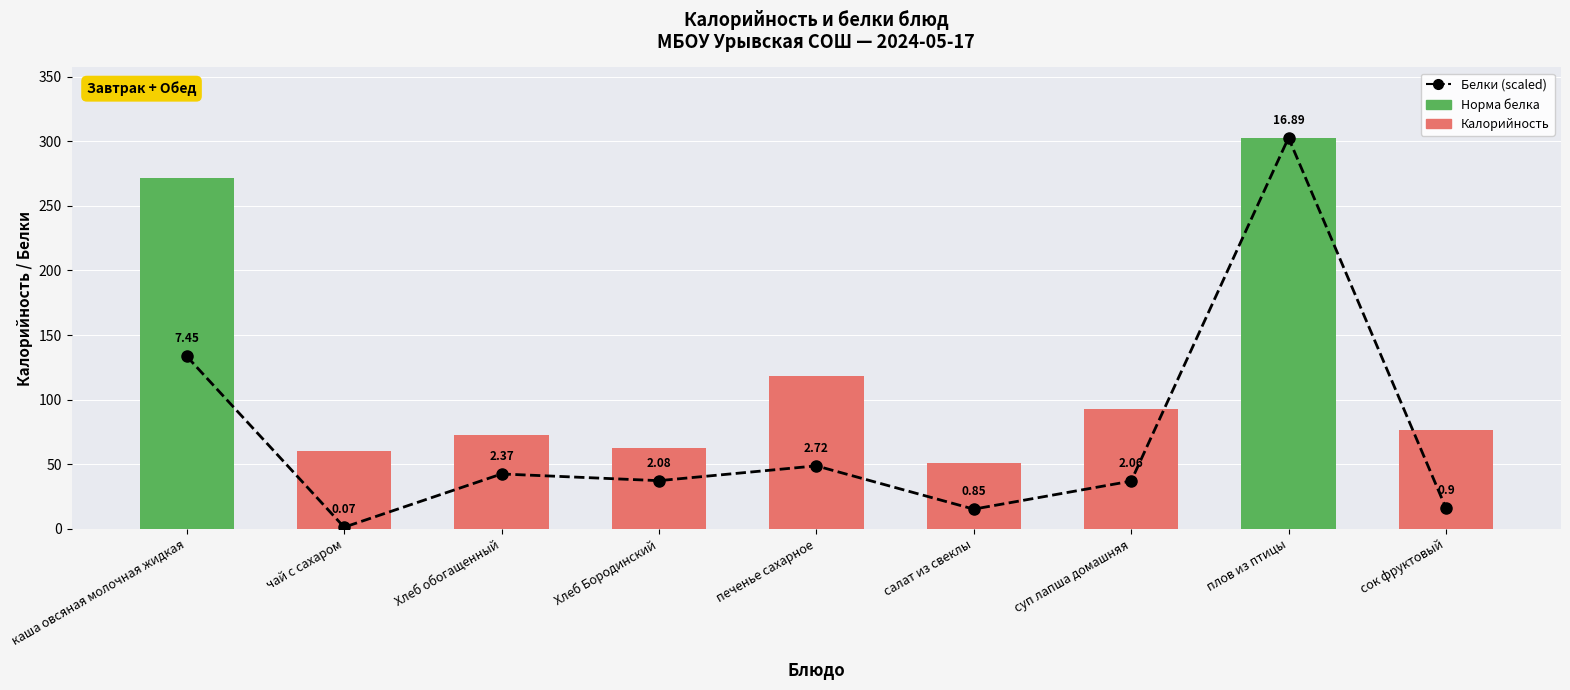

What is the label of the 2nd bar from the left?

чай с сахаром